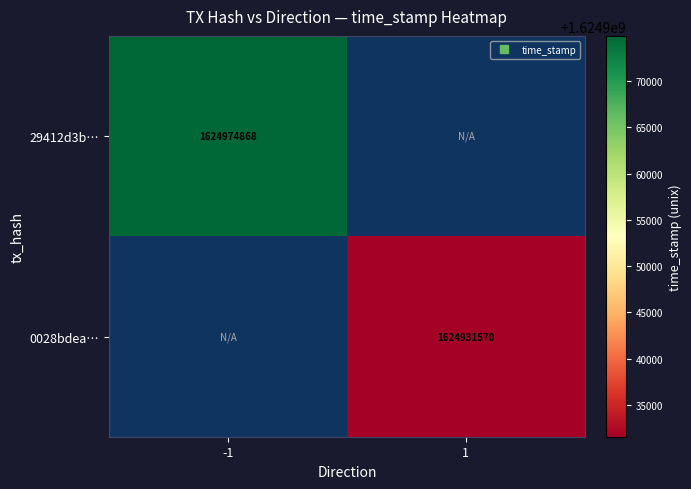

The value of 29412d3b… at -1 is 2693086808.8. True or false?

False